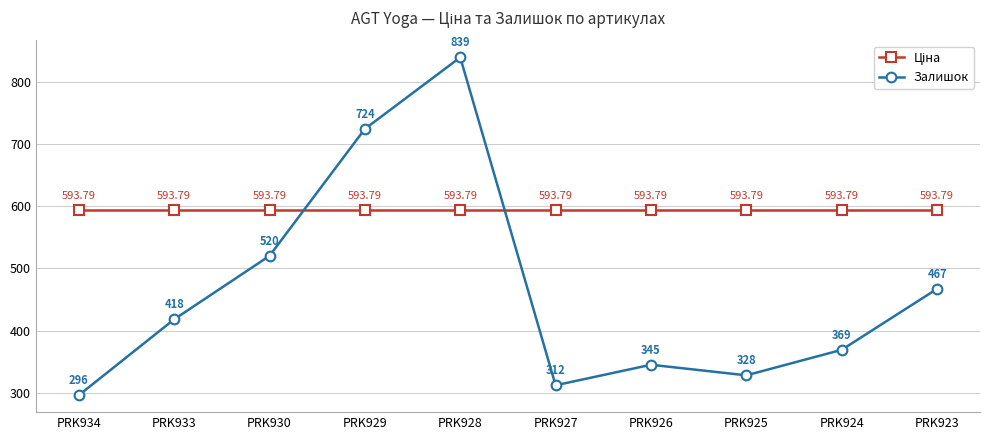

Which series has the largest range (max minus min)?

Залишок